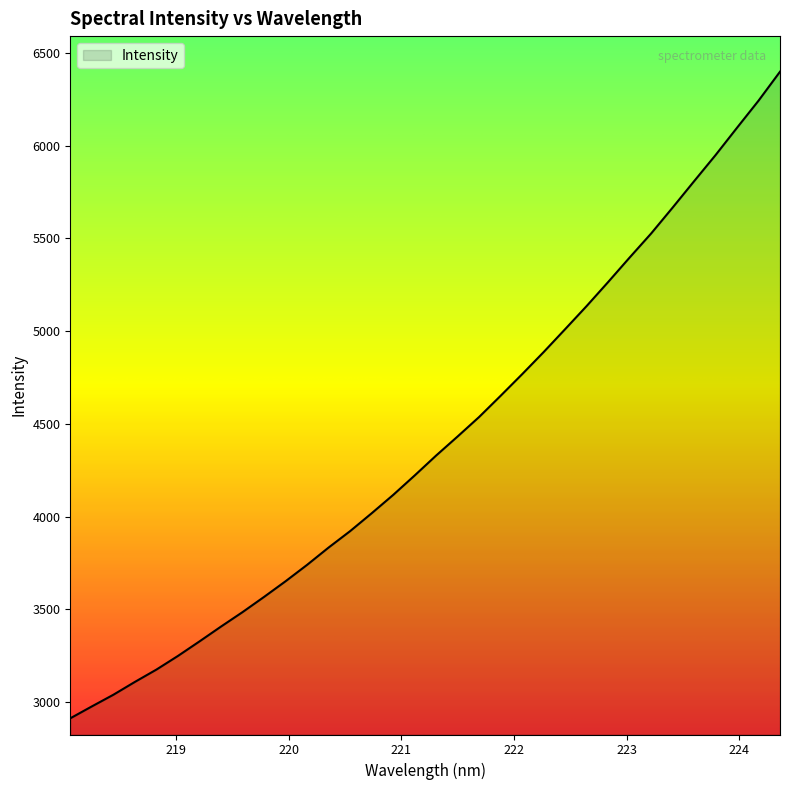

What is the greatest value displayed?

6399.8